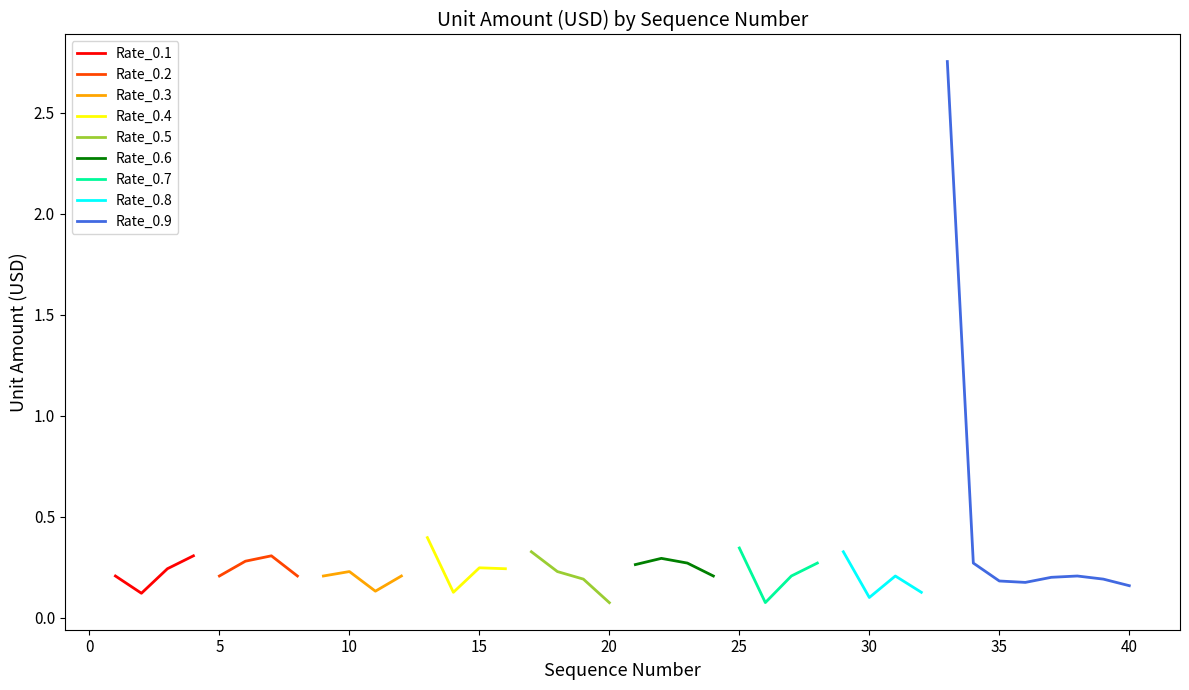

What is the highest value of the Rate_0.1 series?

0.3